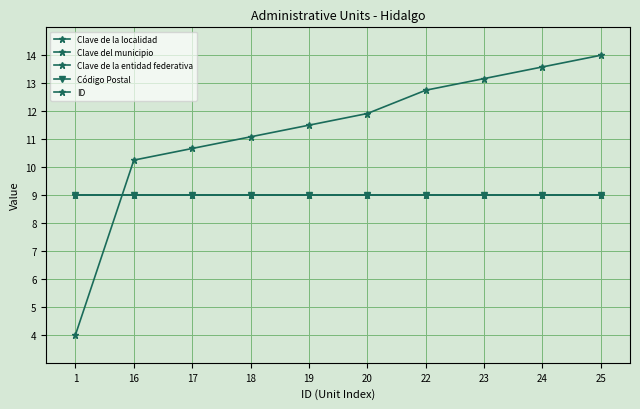

Which category has the lowest value in the Clave de la entidad federativa series?

1